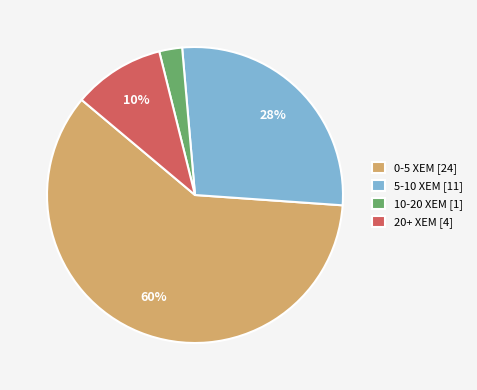

What percentage is the 20+ XEM [4] slice, to the nearest percent?

10%